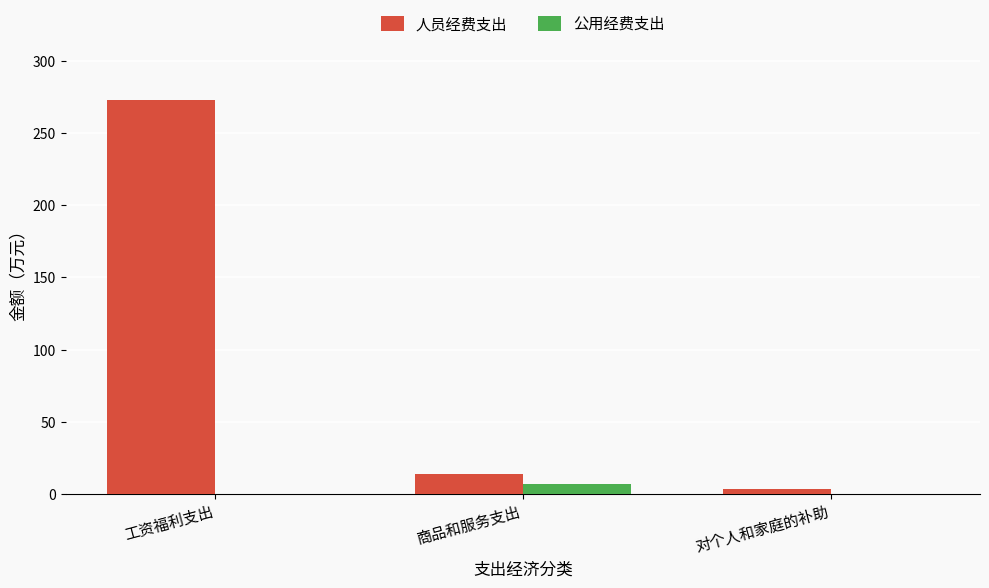

What are all the series names shown in the legend?

人员经费支出, 公用经费支出